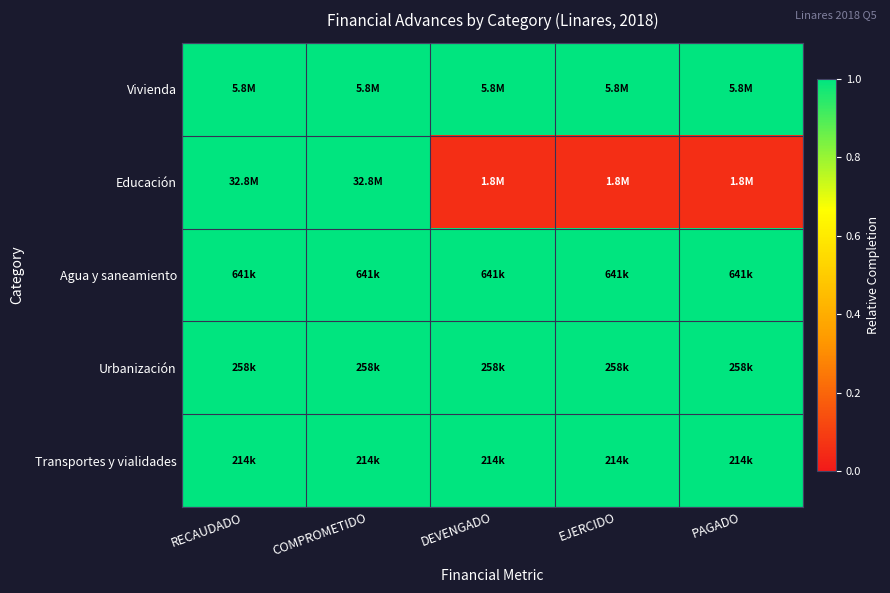

How many distinct data groups are displayed?

5